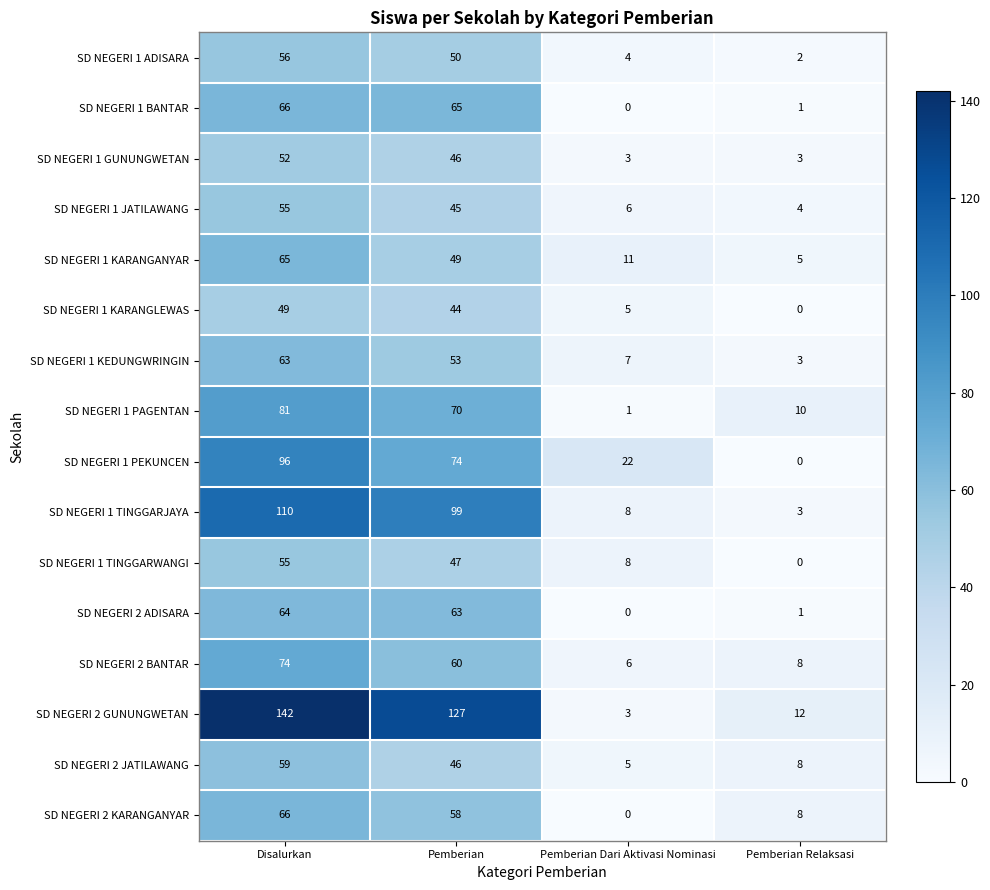

How many series are shown in this chart?

16